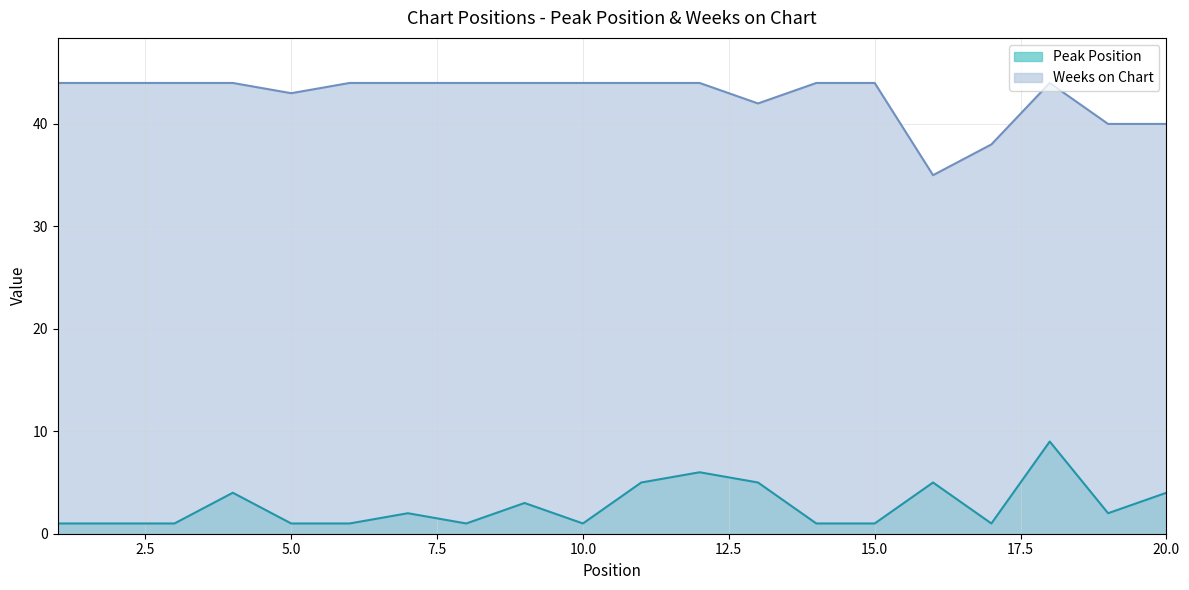

What is the total value across all series at 18?

53